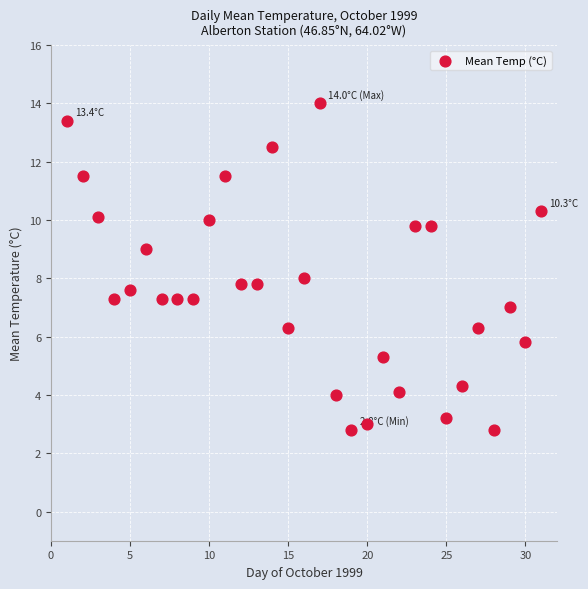

What is the range of X values (max minus min)?

30.0